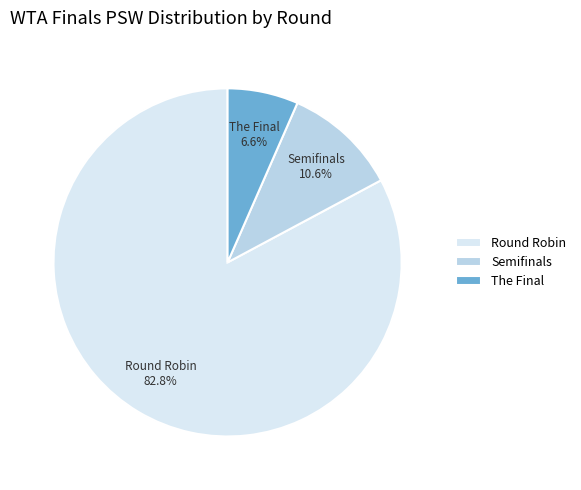

What portion of the pie excludes Semifinals?

89.4%